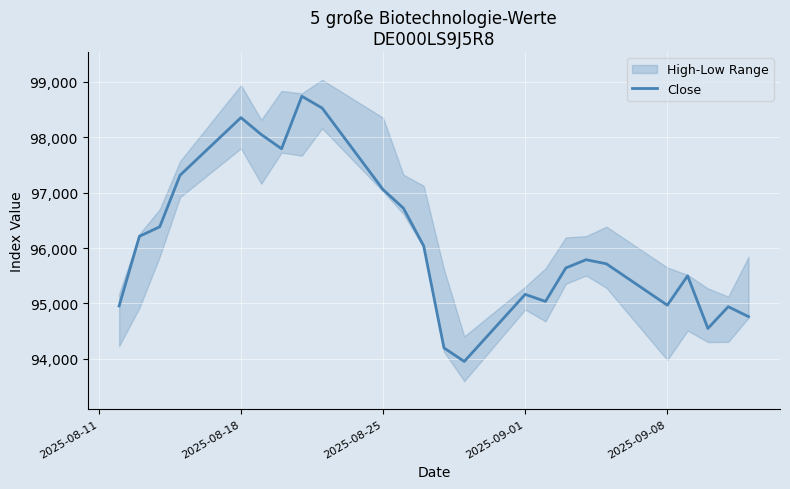

What is the average value?

96099